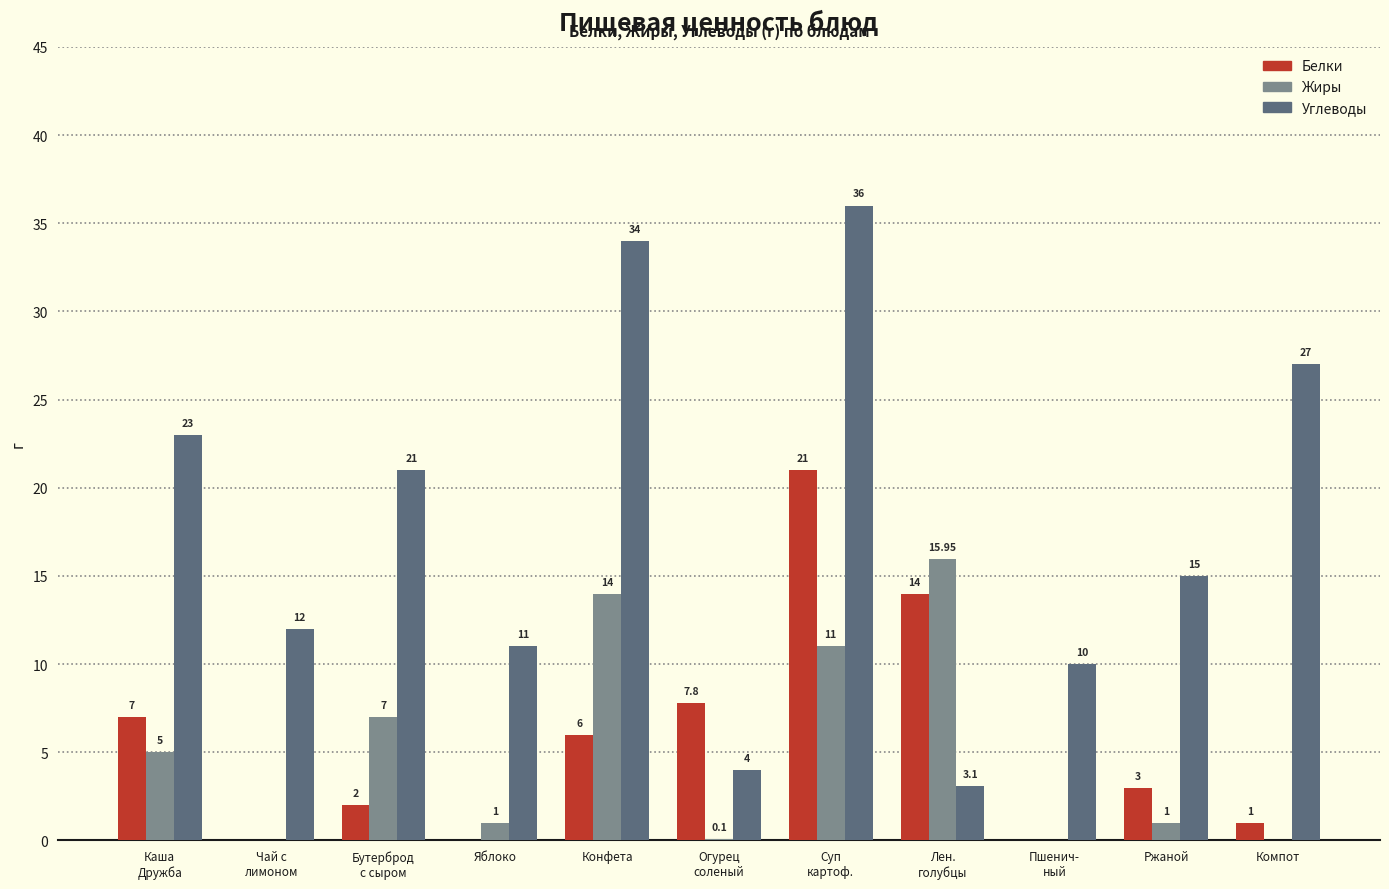

Where does the Белки series first go above 3?

Каша
Дружба